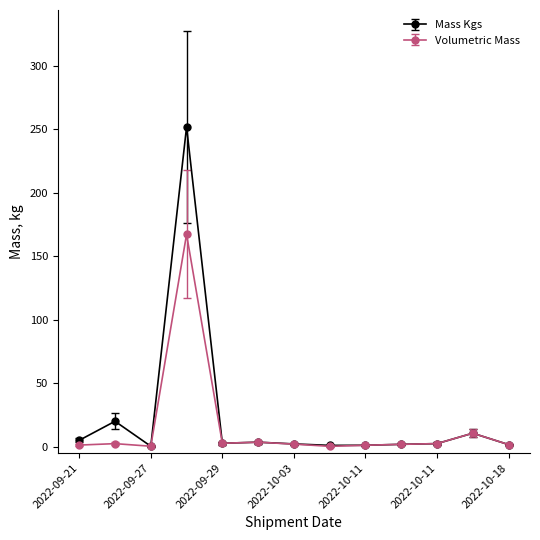

Which series has the largest range (max minus min)?

Mass Kgs